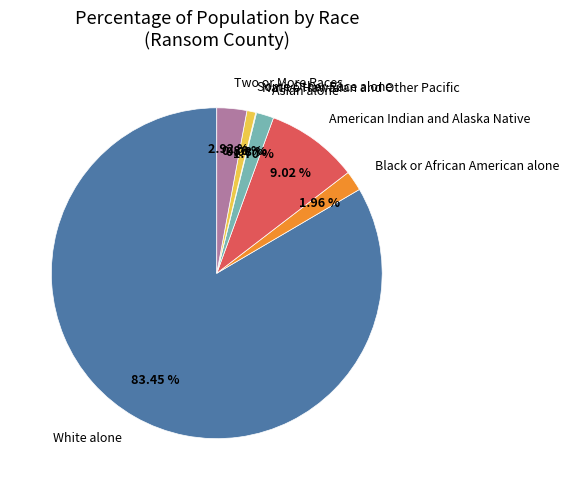

Is the sum of Asian alone and Black or African American alone greater than half?

No